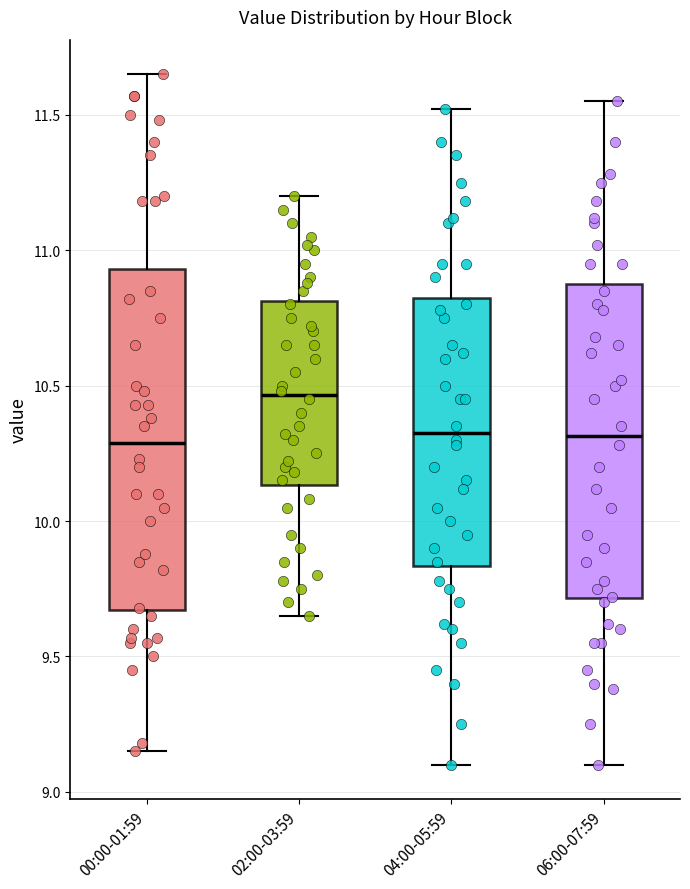

Reading left to right, transcribe this box plot: for each box, give where its median line is, the range the box spans, and where its two whiskers end, as read against the y-axis. The values are not printed on the chart, so give them approximately, as read against the axis.

00:00-01:59: median 10.30, box 9.65 to 10.95, whiskers 9.15 to 11.65
02:00-03:59: median 10.45, box 10.15 to 10.80, whiskers 9.65 to 11.20
04:00-05:59: median 10.35, box 9.85 to 10.85, whiskers 9.10 to 11.50
06:00-07:59: median 10.30, box 9.70 to 10.90, whiskers 9.10 to 11.55